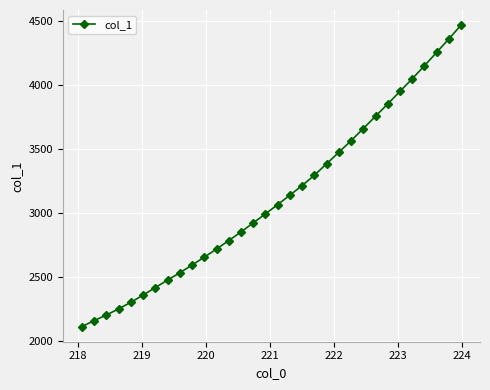

True or false: the data has more than 2 interior local peaks.

False